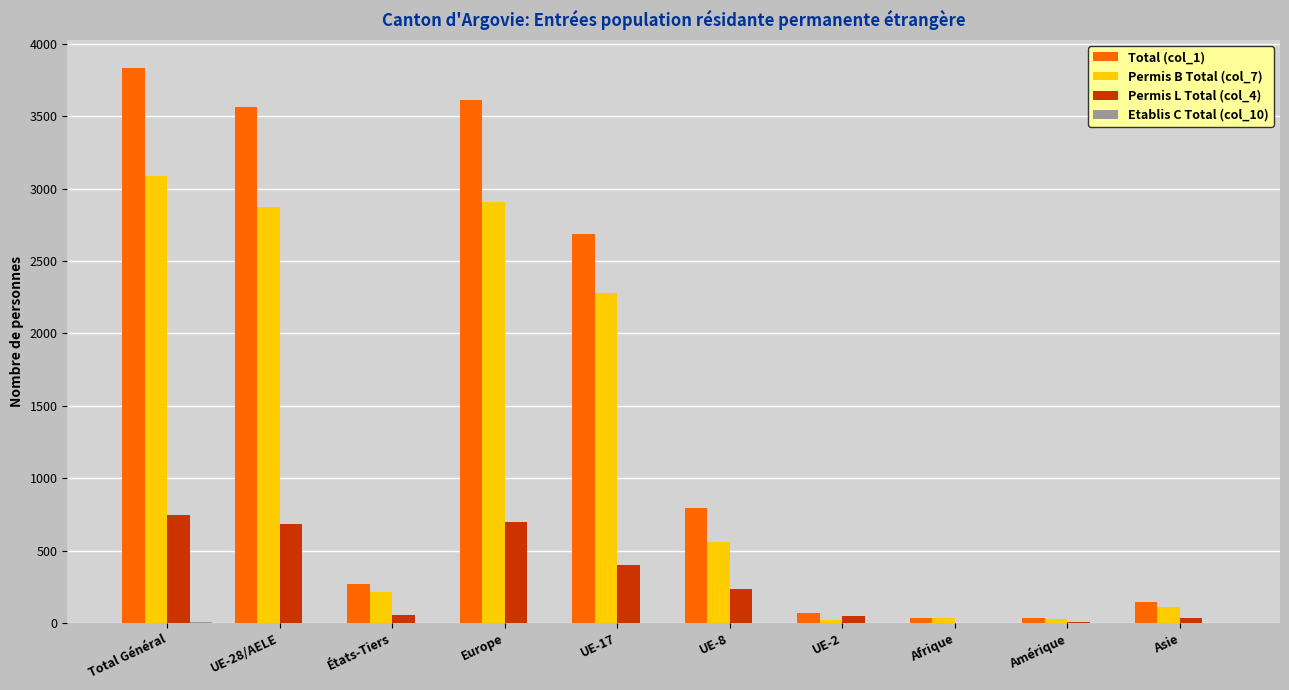

Where is Permis B Total (col_7) nearest to the value 1554?

UE-17